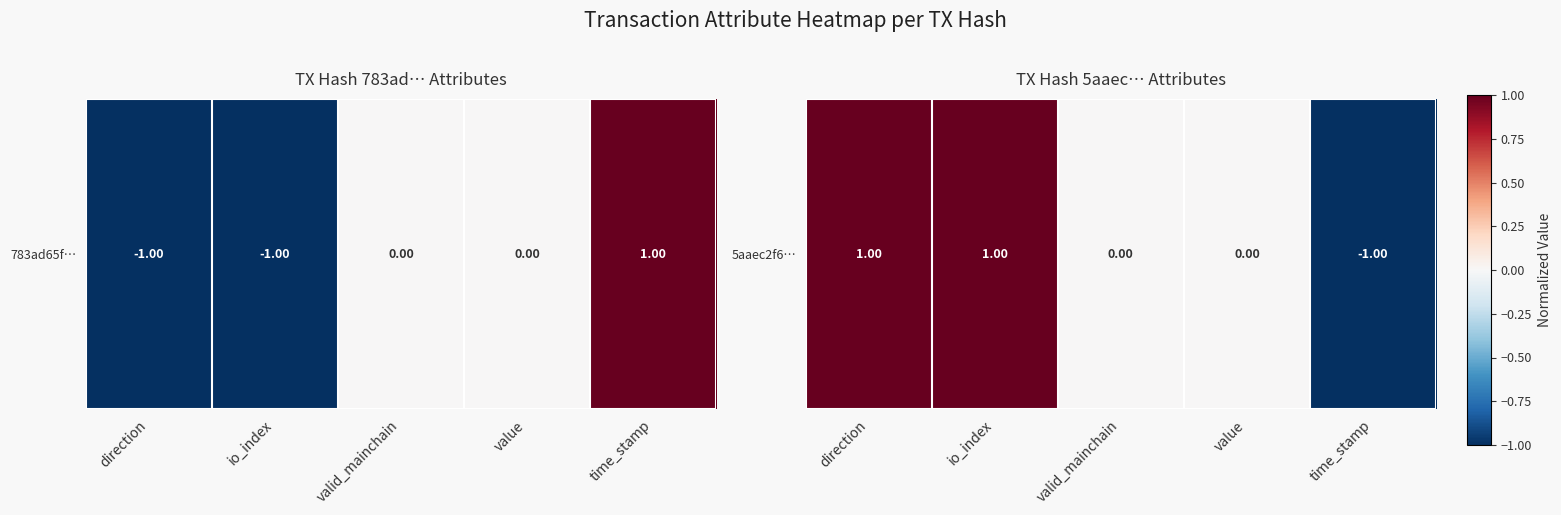

Between value and io_index, which is larger?

io_index